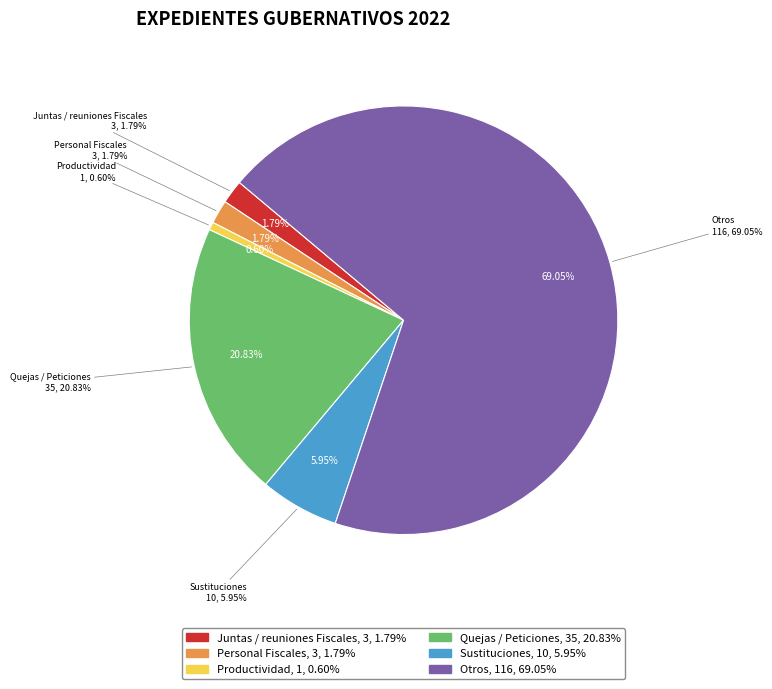

Does any single category account for the majority?

Yes